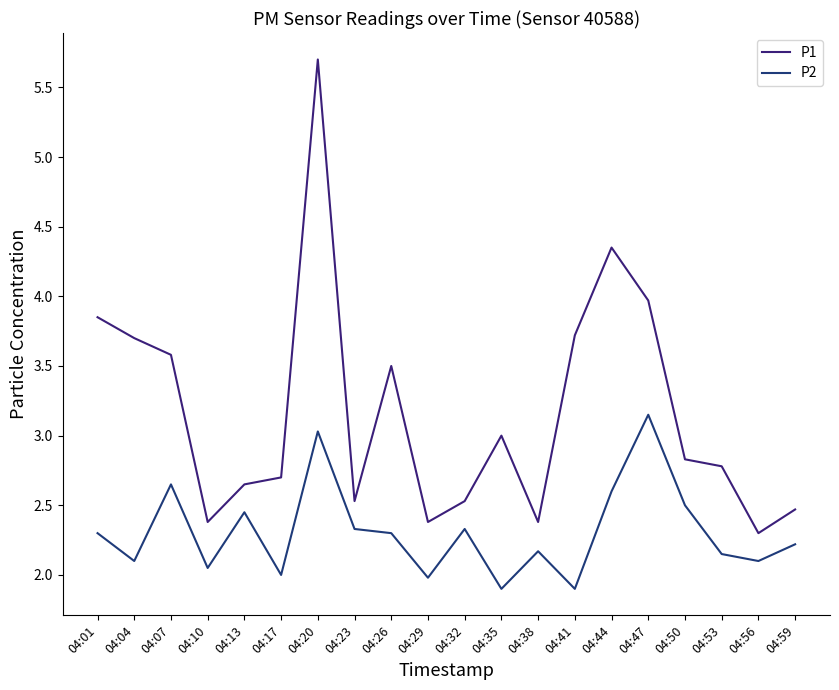

What is the highest value of the P1 series?

5.7